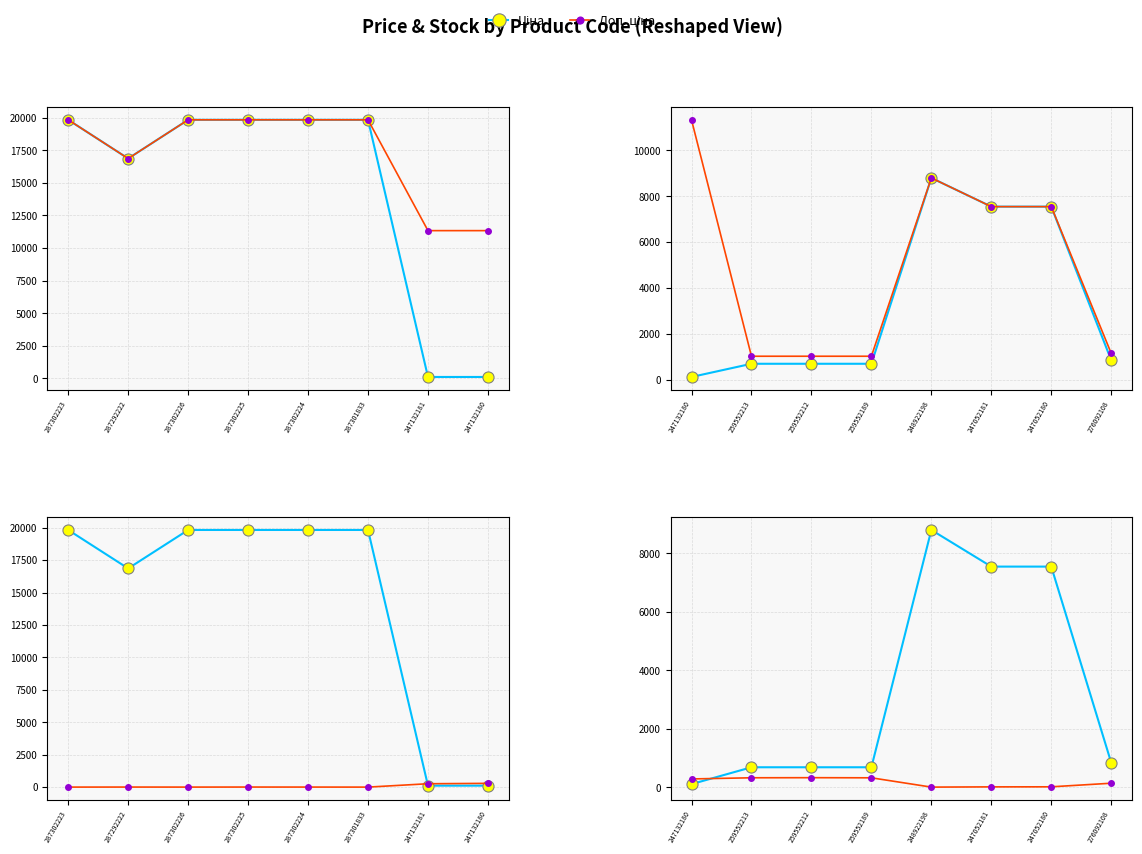

The Ціна series shows 4441.2 at 248922198. True or false?

False